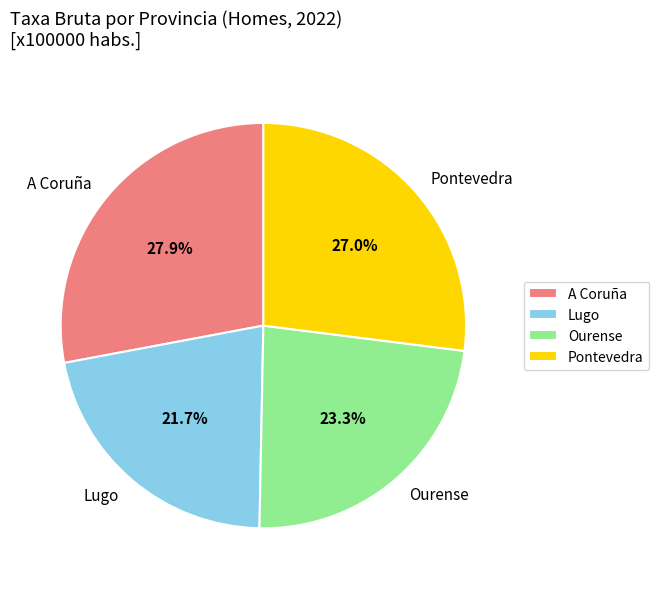

How much of the chart is everything except Pontevedra?

73.0%